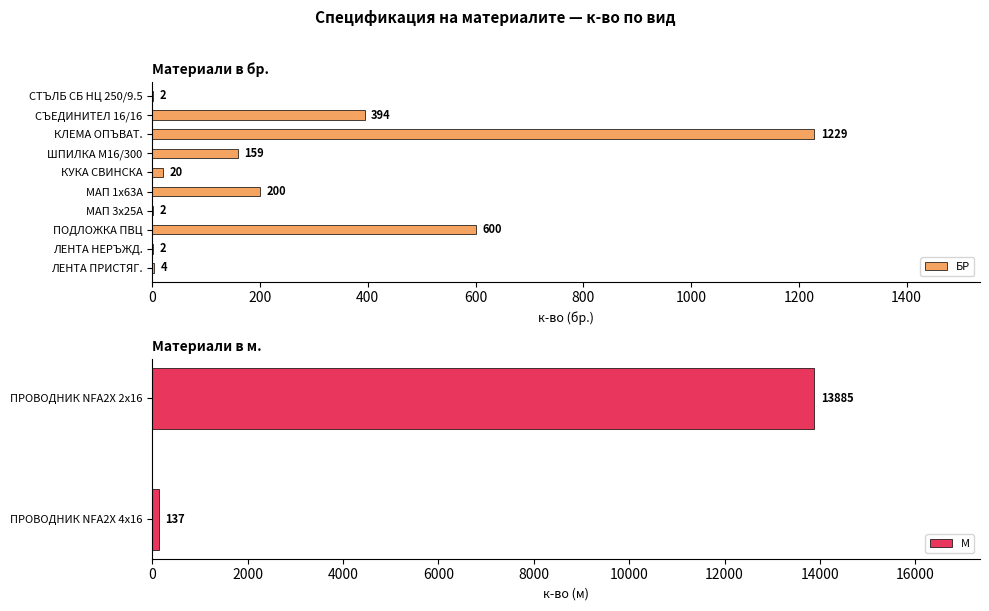

At which label does БР reach its peak?

КЛЕМА ОПЪВАТ.